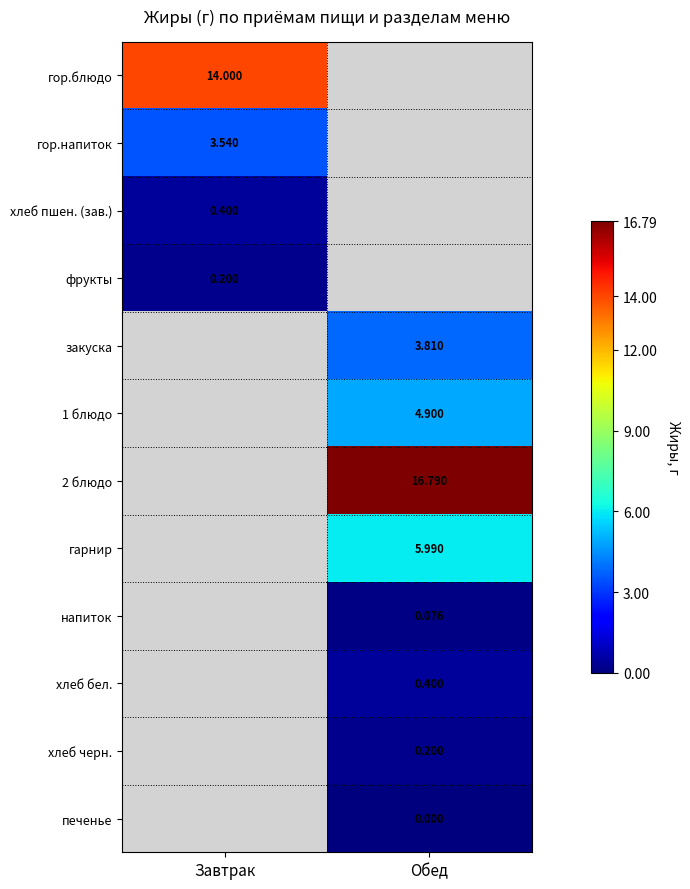

Is the value of 1 блюдо at Обед greater than the value of гарнир at Обед?

No